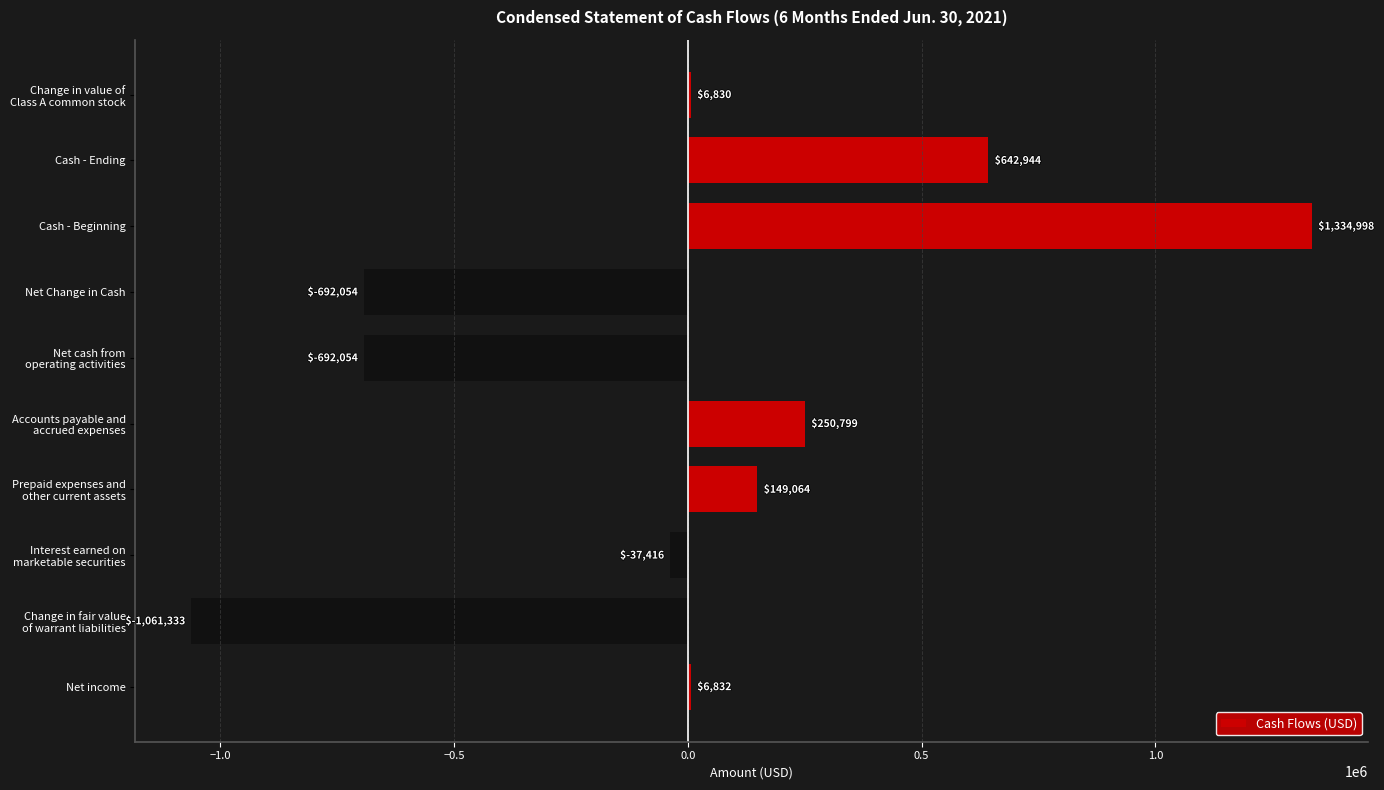

What is the average value?

-9139